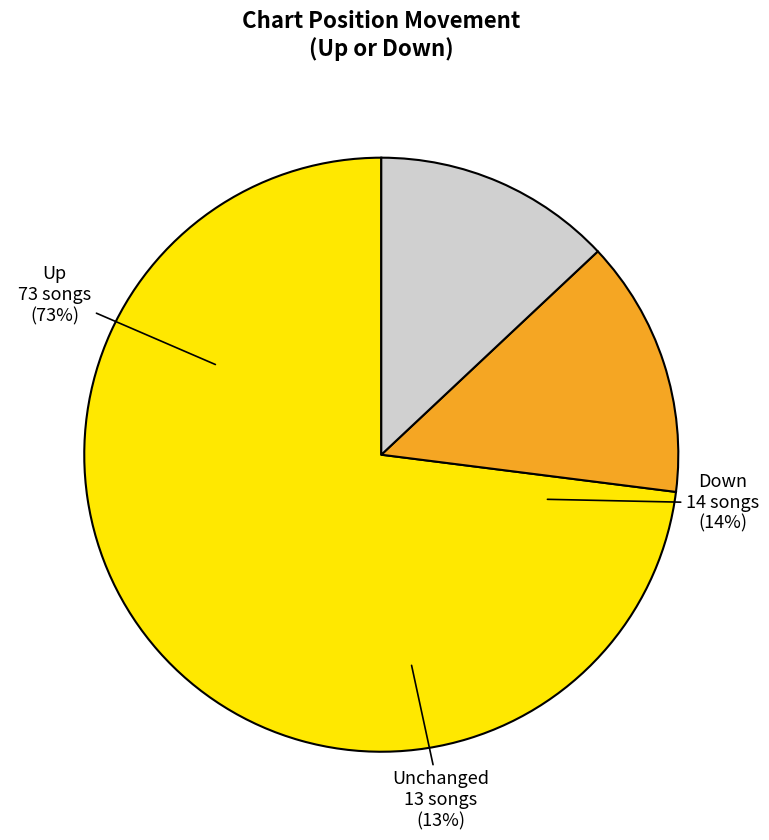

What percentage is the - slice, to the nearest percent?

13%